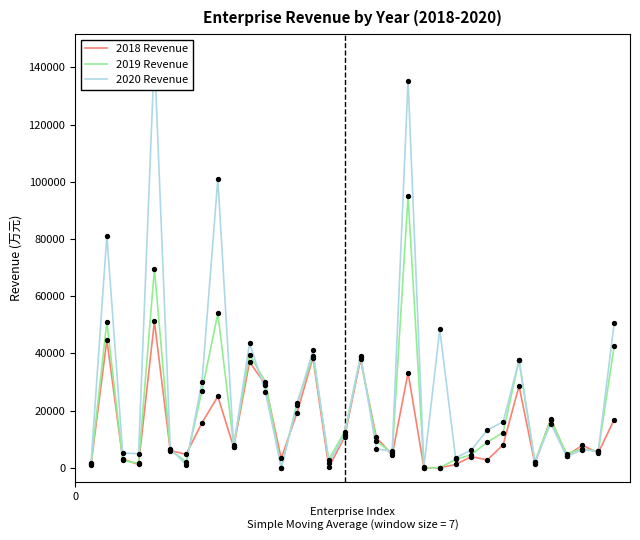

At how many categories does at least one series exceed 5092?

25